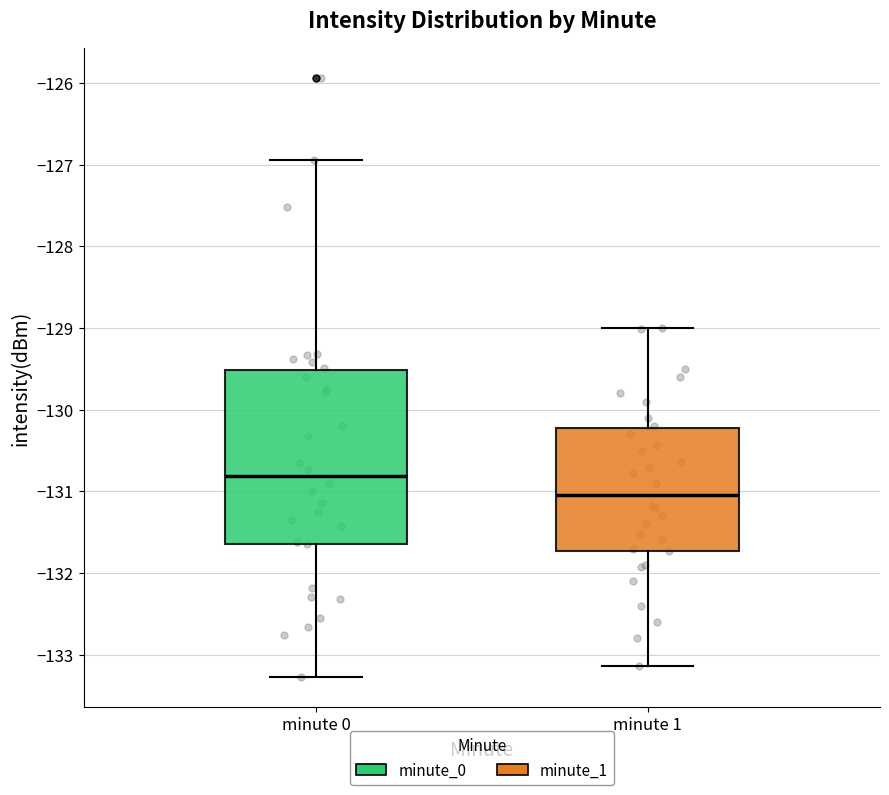

Where does the lower whisker of the box for minute 0 end on the y-axis? The values are not printed on the chart, so give them approximately, as read against the axis.

-133.3